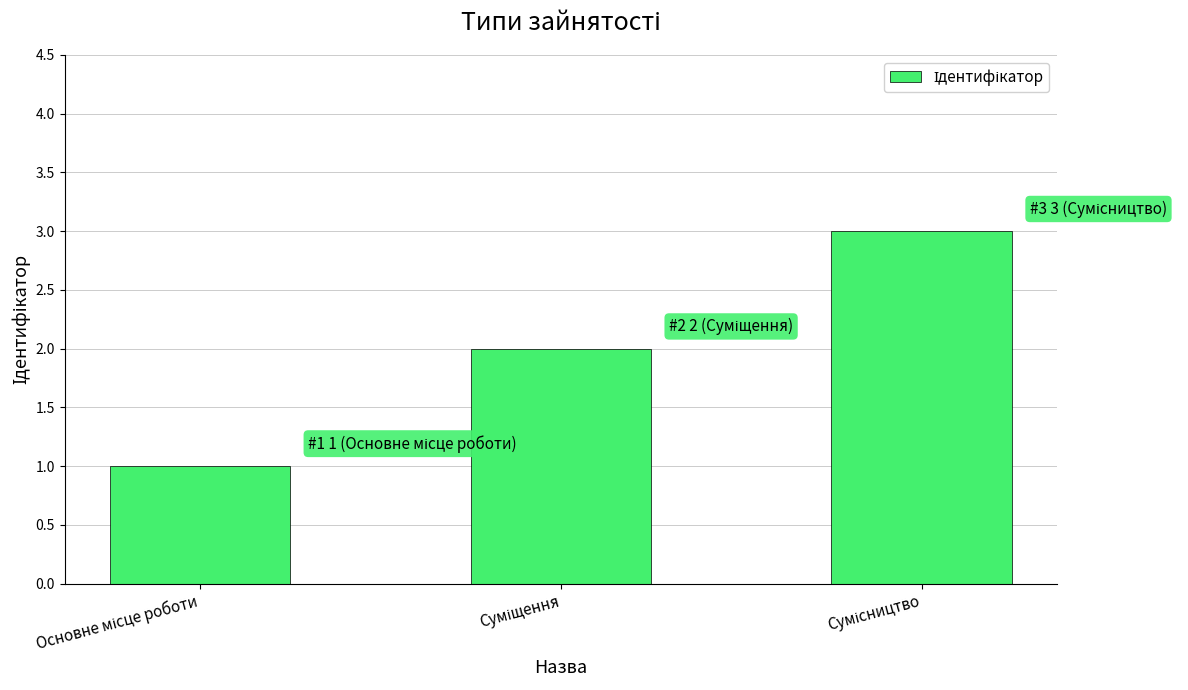

What is the difference between the maximum and minimum values?

2